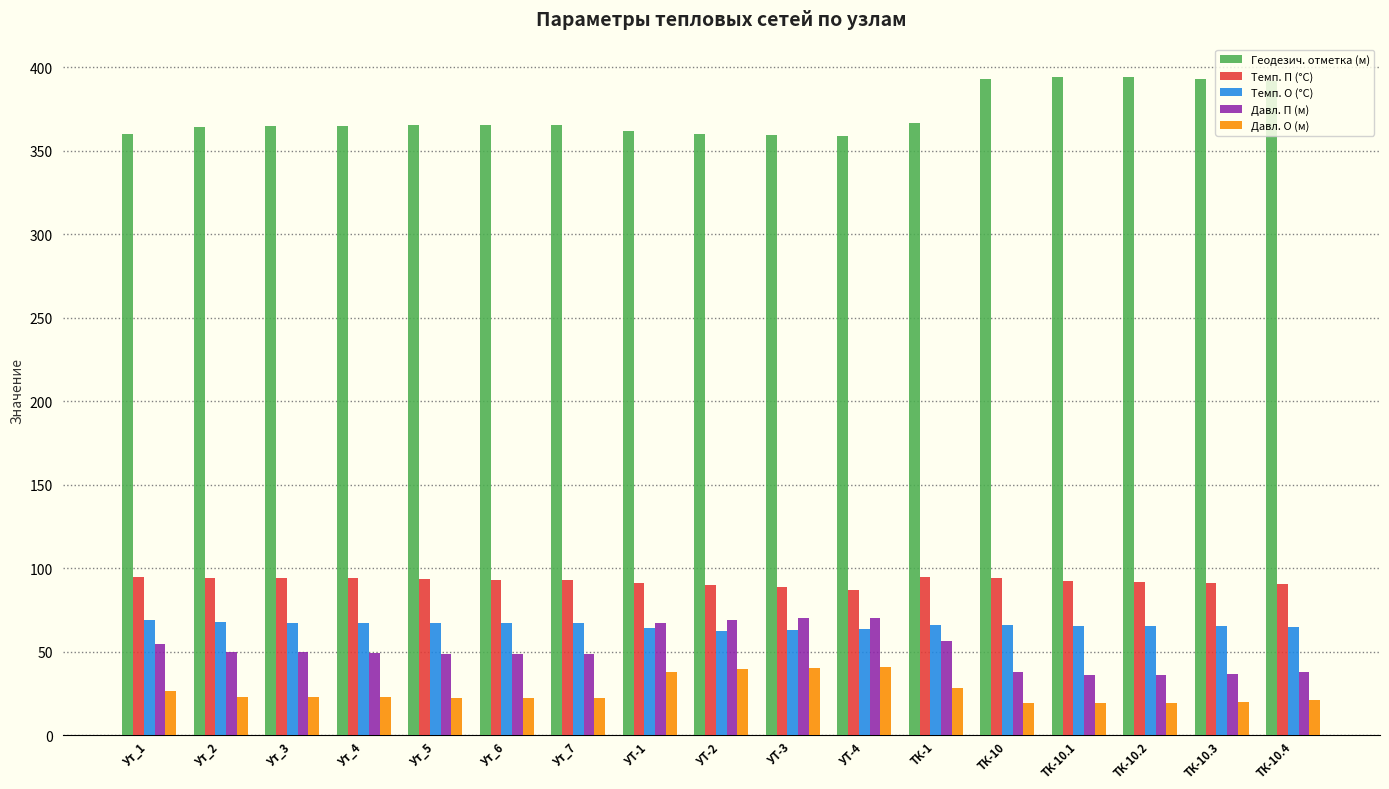

What is the label of the 8th bar from the left?

УТ-1